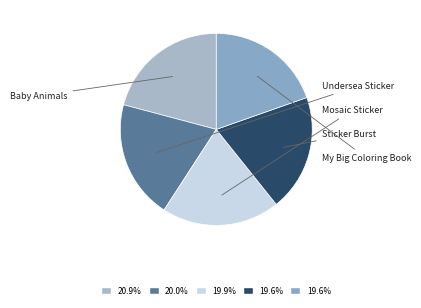

How many slices are in this pie chart?

5